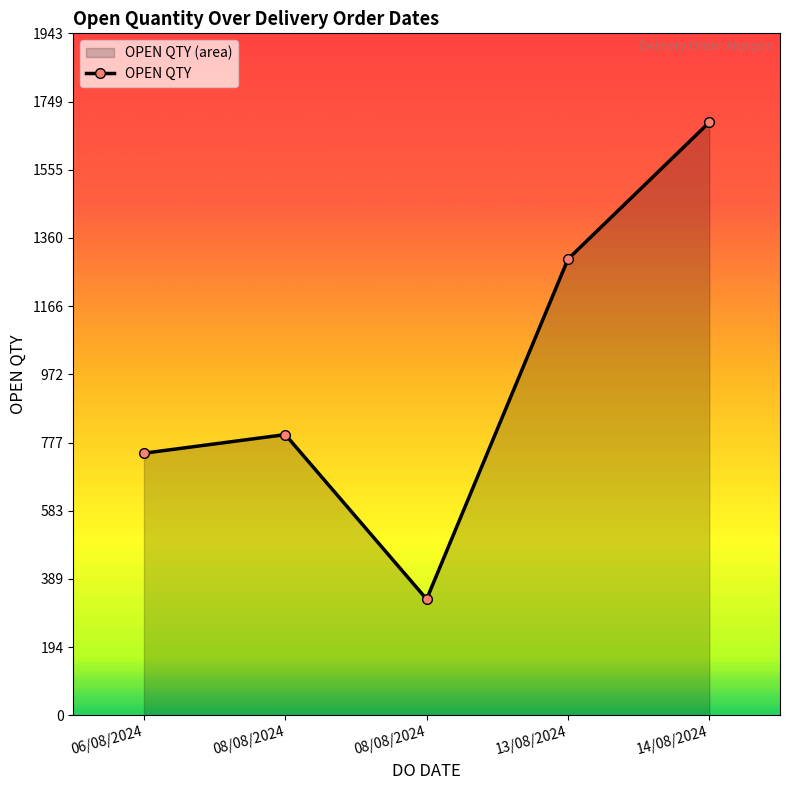

Reading right to left, what are all the values shown in this chart?

1690	1300	331	800	747